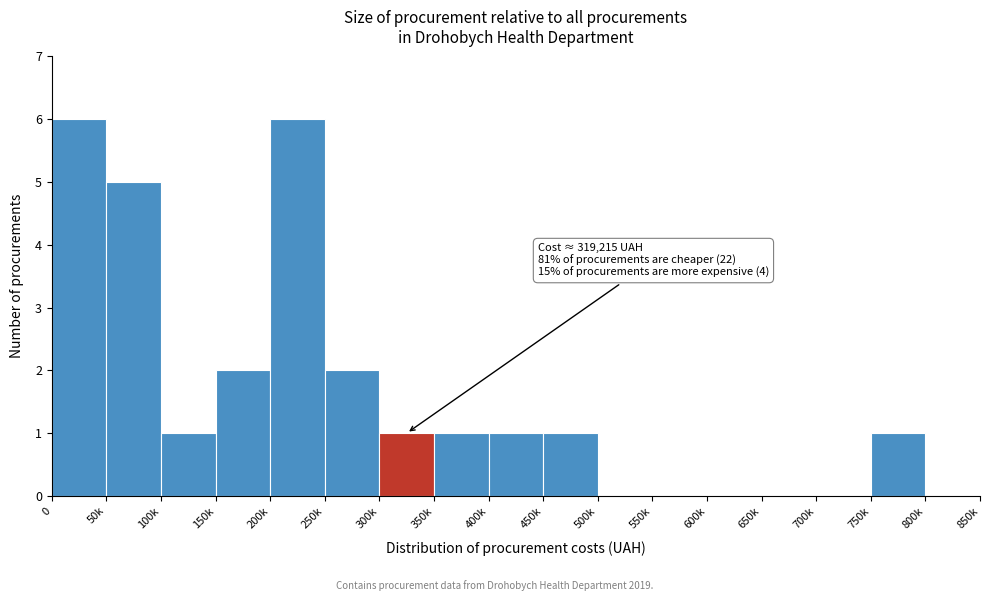

Reading left to right, transcribe all the data shown in this chart.

0=6	50k=5	100k=1	150k=2	200k=6	250k=2	300k=1	350k=1	400k=1	450k=1	500k=0	550k=0	600k=0	650k=0	700k=0	750k=1	800k=0